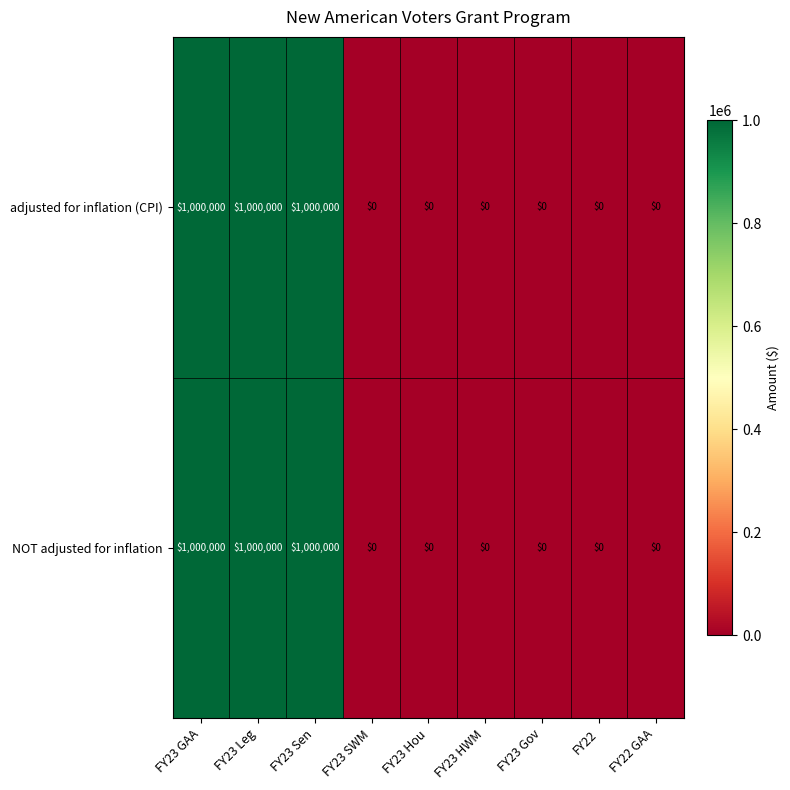

What is the maximum value shown in the chart?

1000000